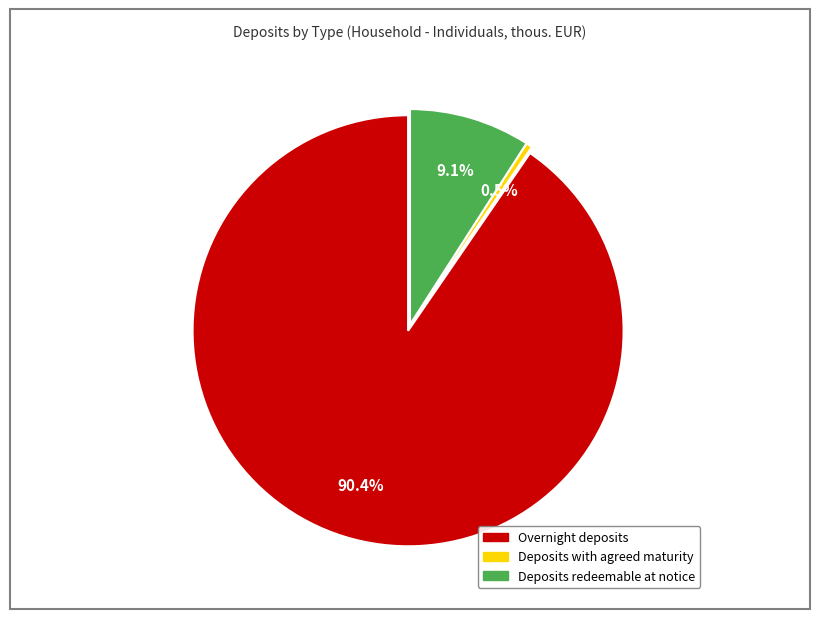

Count the number of slices in the pie.

3